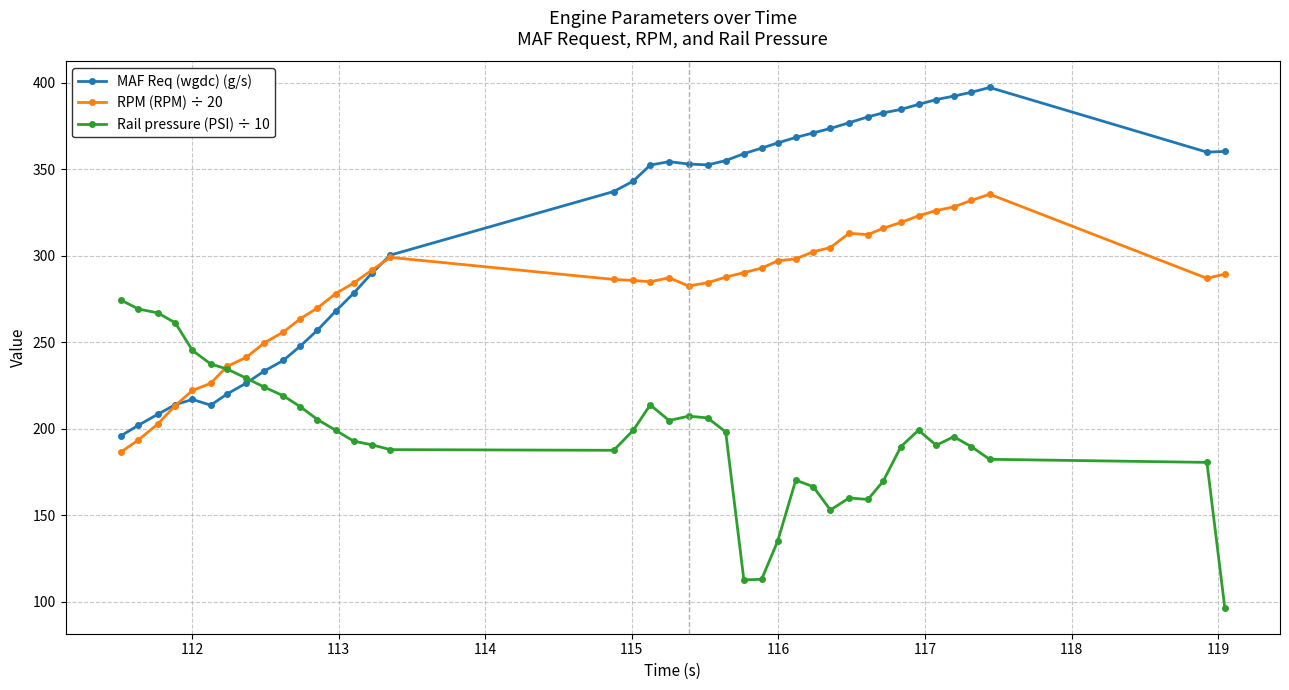

List the series in order of their peak value, lowest first.

Rail pressure (PSI) ÷ 10, RPM (RPM) ÷ 20, MAF Req (wgdc) (g/s)